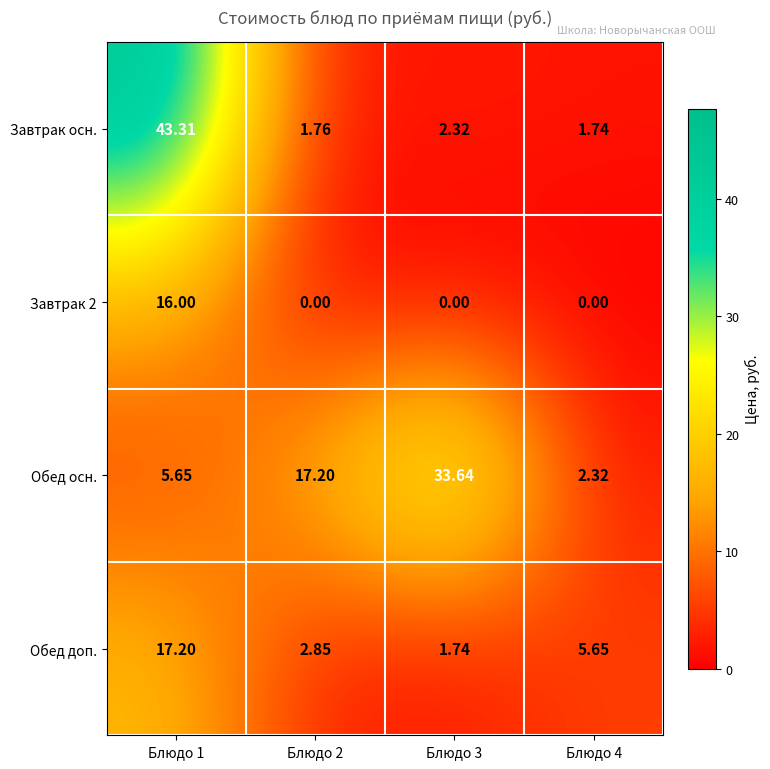

Which series has the largest total across all categories?

Обед осн.